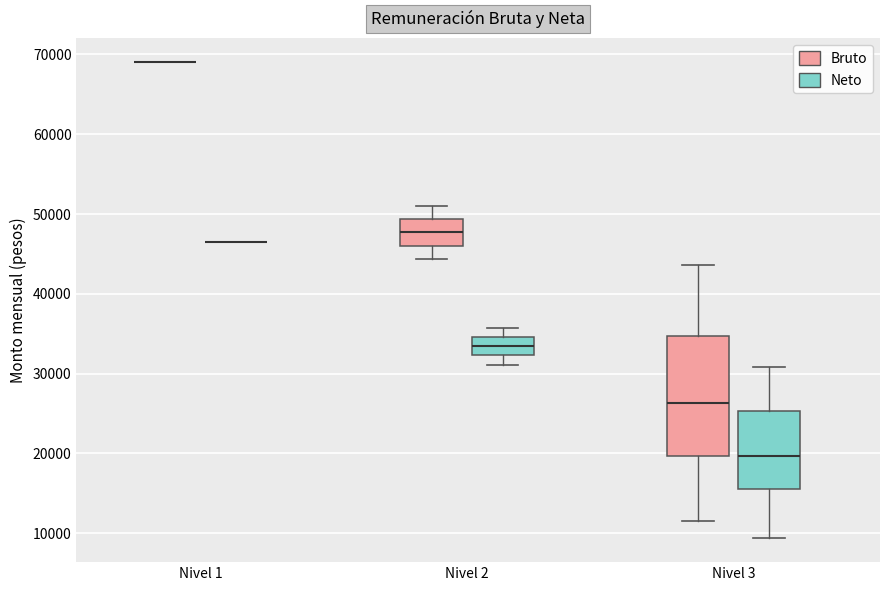

Which box is the tallest, from its lower edge to its upper edge?

Nivel 3 (Bruto)